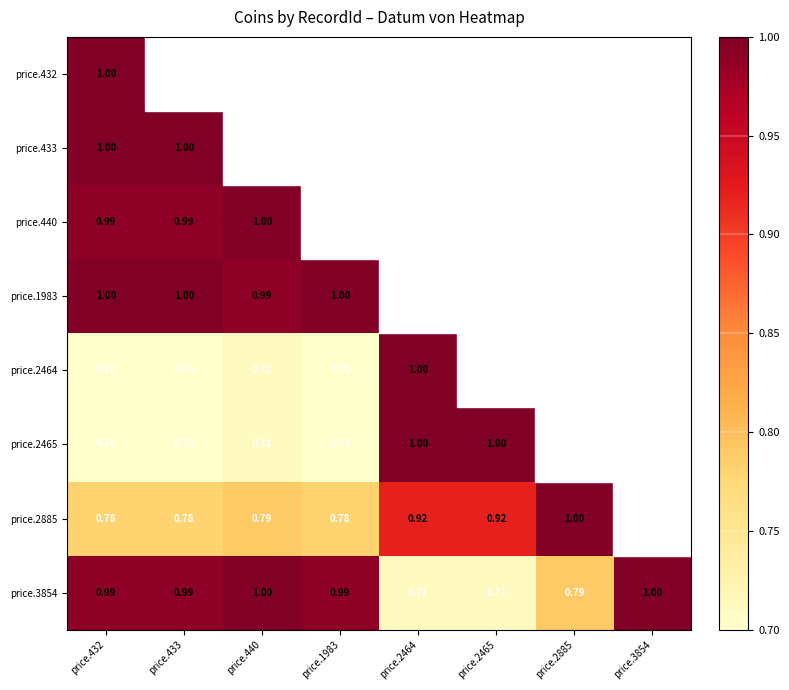

How many positive values does the price.1983 series have?

4